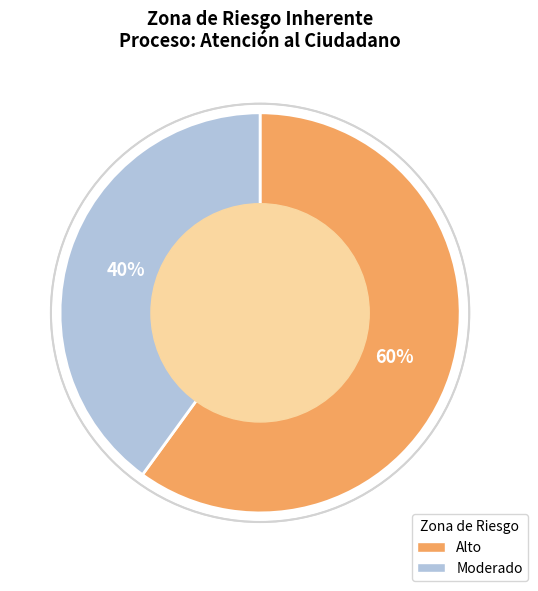

To the nearest percent, what percentage of the pie is Alto?

60%